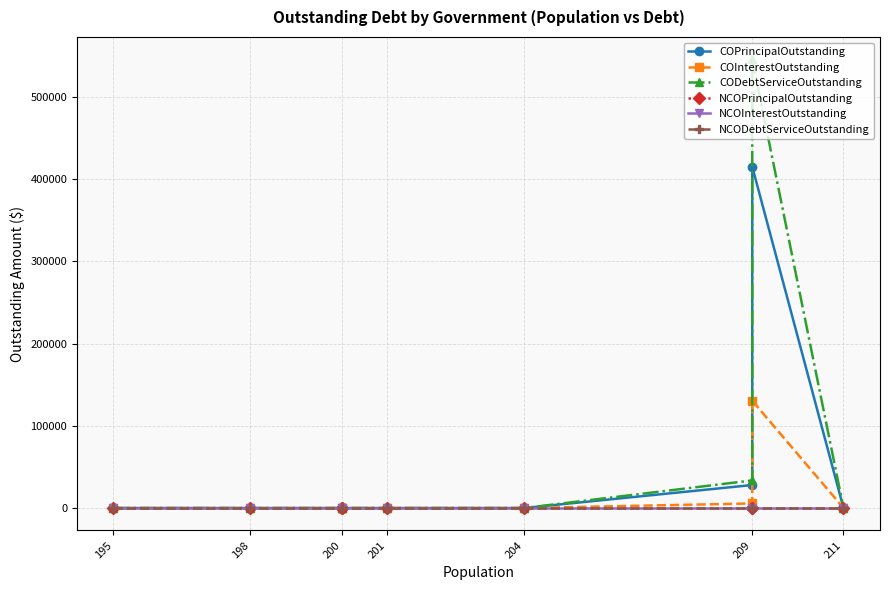

At 195, list the series in order from smallest to largest.

COPrincipalOutstanding, COInterestOutstanding, CODebtServiceOutstanding, NCOPrincipalOutstanding, NCOInterestOutstanding, NCODebtServiceOutstanding